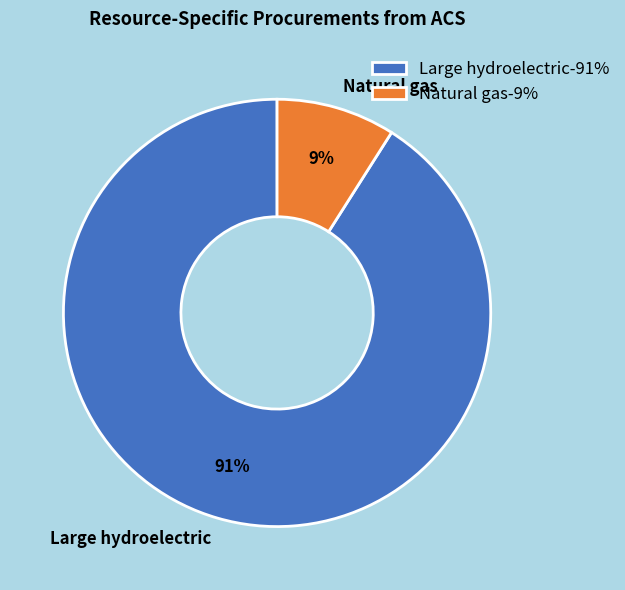

Is it true that Large hydroelectric is 91% of the pie?

True